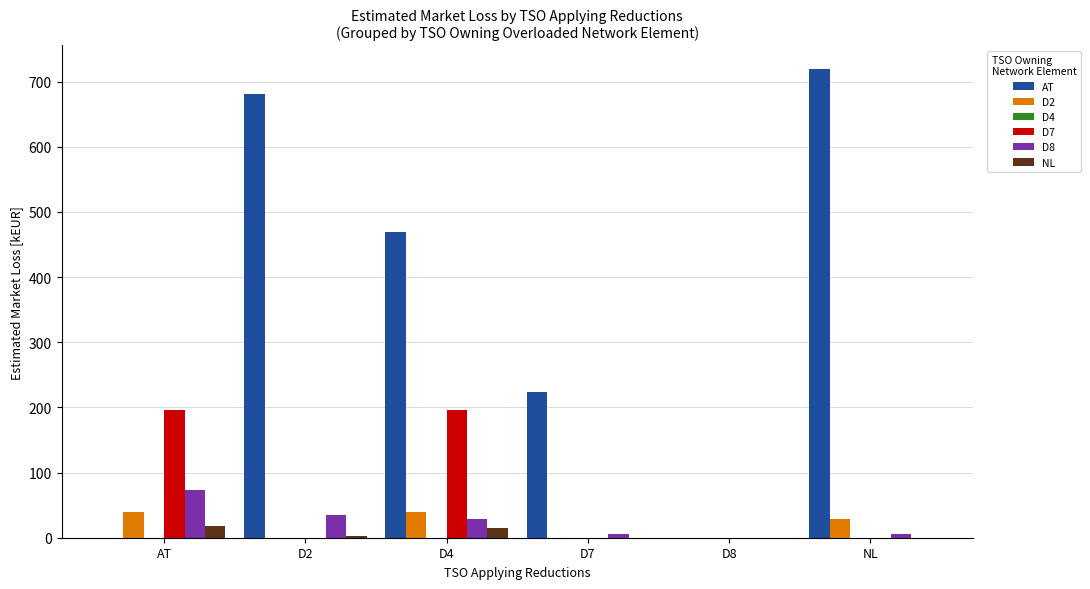

Which series changed the most between D7 and NL?

AT